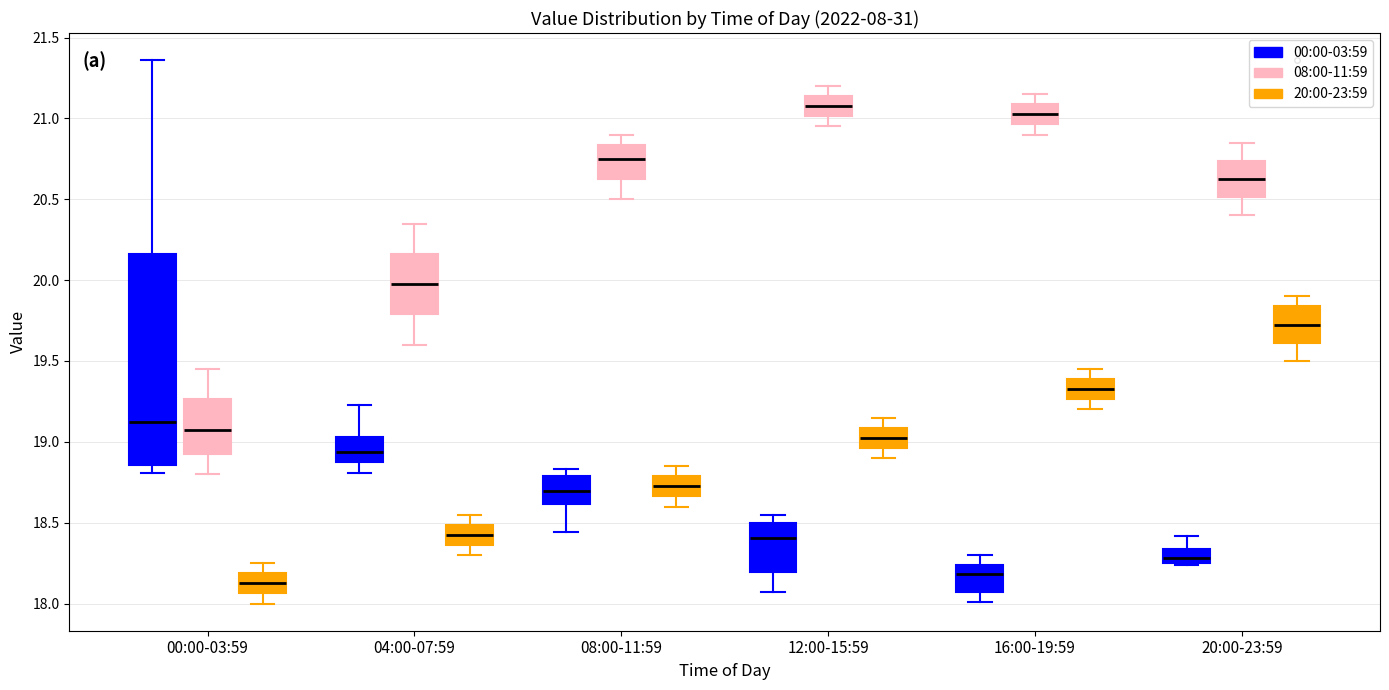

Reading left to right, transcribe this box plot: for each box, give where its median line is, the range the box spans, and where its two whiskers end, as read against the y-axis. The values are not printed on the chart, so give them approximately, as read against the axis.

00:00-03:59 (00:00-03:59): median 19.10, box 18.85 to 20.15, whiskers 18.80 to 21.35
00:00-03:59 (08:00-11:59): median 19.10, box 18.95 to 19.25, whiskers 18.80 to 19.45
00:00-03:59 (20:00-23:59): median 18.15, box 18.05 to 18.20, whiskers 18.00 to 18.25
04:00-07:59 (00:00-03:59): median 18.95, box 18.90 to 19.05, whiskers 18.80 to 19.25
04:00-07:59 (08:00-11:59): median 20.00, box 19.80 to 20.15, whiskers 19.60 to 20.35
04:00-07:59 (20:00-23:59): median 18.45, box 18.35 to 18.50, whiskers 18.30 to 18.55
08:00-11:59 (00:00-03:59): median 18.70, box 18.60 to 18.80, whiskers 18.45 to 18.85
08:00-11:59 (08:00-11:59): median 20.75, box 20.65 to 20.85, whiskers 20.50 to 20.90
08:00-11:59 (20:00-23:59): median 18.75, box 18.65 to 18.80, whiskers 18.60 to 18.85
12:00-15:59 (00:00-03:59): median 18.40, box 18.20 to 18.50, whiskers 18.05 to 18.55
12:00-15:59 (08:00-11:59): median 21.10, box 21.00 to 21.15, whiskers 20.95 to 21.20
12:00-15:59 (20:00-23:59): median 19.05, box 18.95 to 19.10, whiskers 18.90 to 19.15
16:00-19:59 (00:00-03:59): median 18.20, box 18.05 to 18.25, whiskers 18.00 to 18.30
16:00-19:59 (08:00-11:59): median 21.05, box 20.95 to 21.10, whiskers 20.90 to 21.15
16:00-19:59 (20:00-23:59): median 19.35, box 19.25 to 19.40, whiskers 19.20 to 19.45
20:00-23:59 (00:00-03:59): median 18.30, box 18.25 to 18.35, whiskers 18.25 to 18.40
20:00-23:59 (08:00-11:59): median 20.65, box 20.50 to 20.75, whiskers 20.40 to 20.85
20:00-23:59 (20:00-23:59): median 19.75, box 19.60 to 19.85, whiskers 19.50 to 19.90